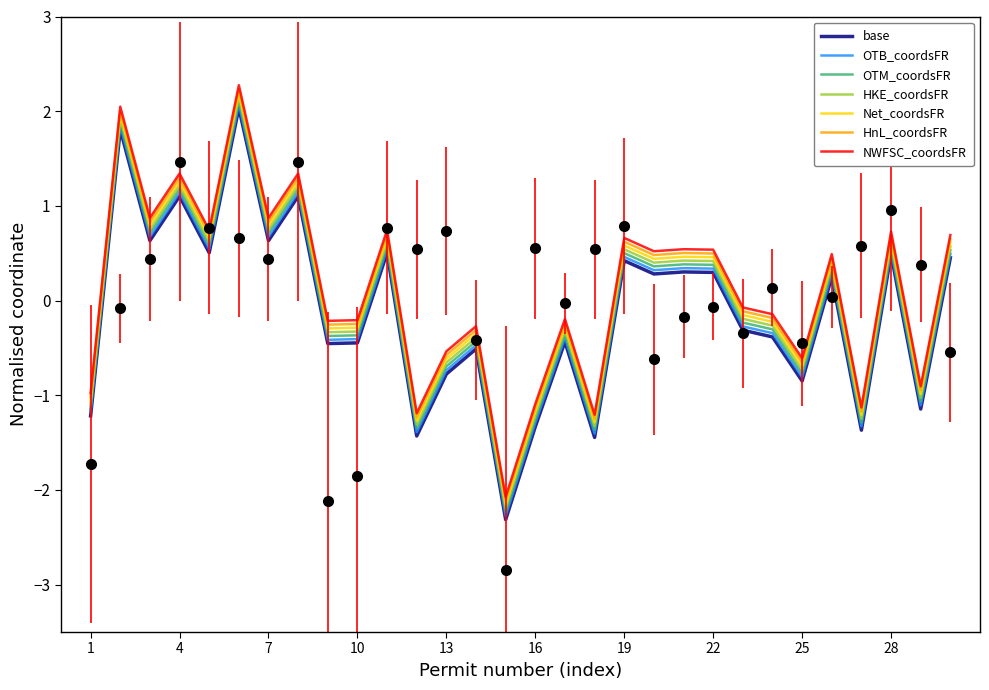

The Y_coord series shows 0.7 at 8. True or false?

False